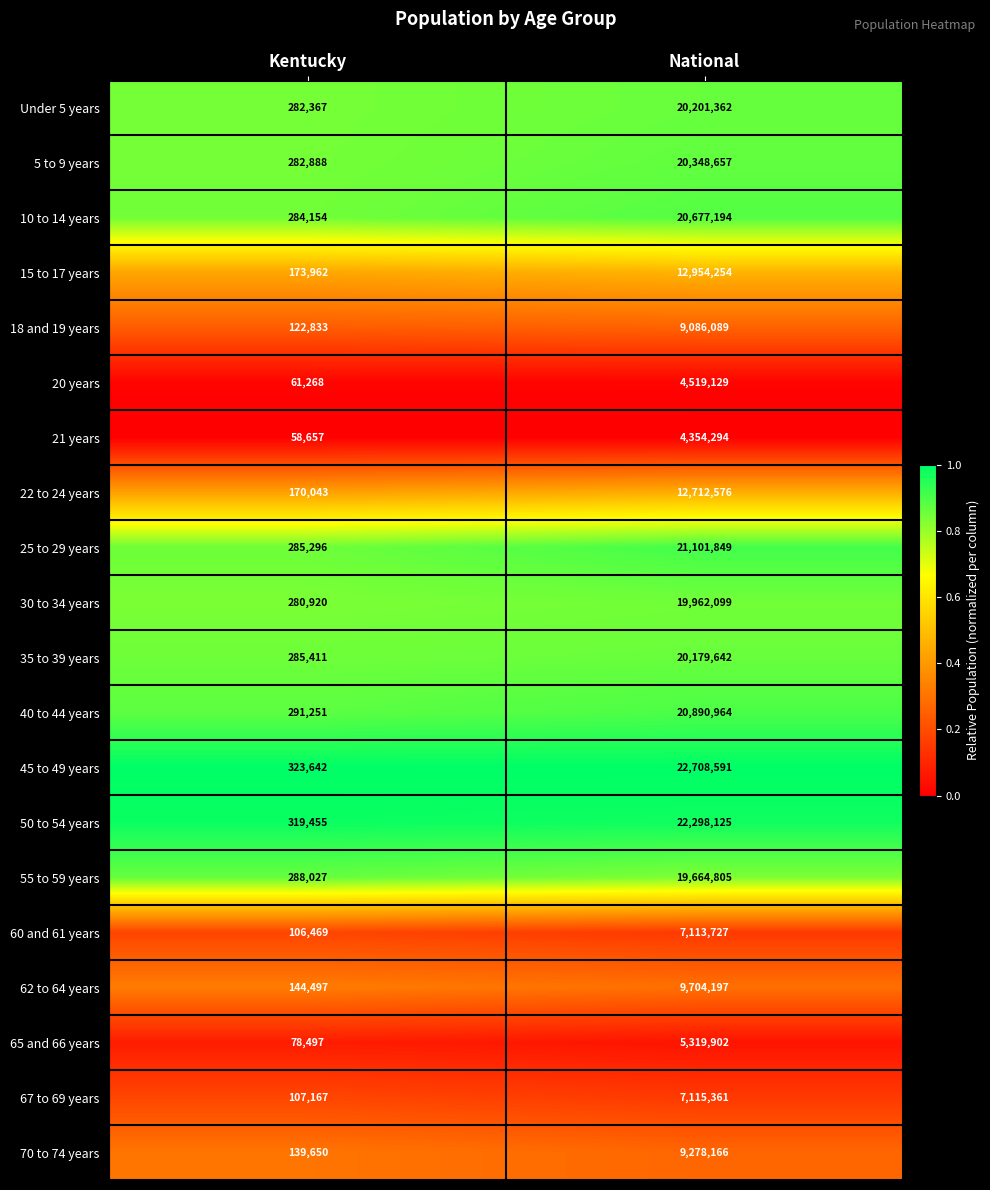

What is the spread (max minus min) of values at Kentucky?

264985